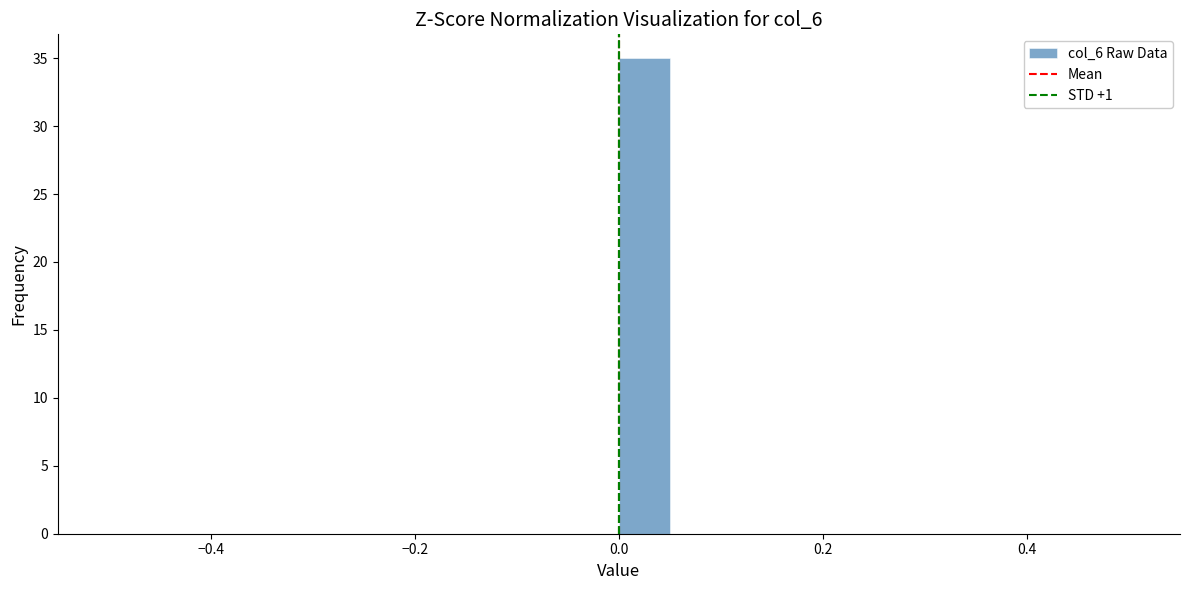

Read against the x-axis, roughly where is the centre of the tallest bar?

0.02